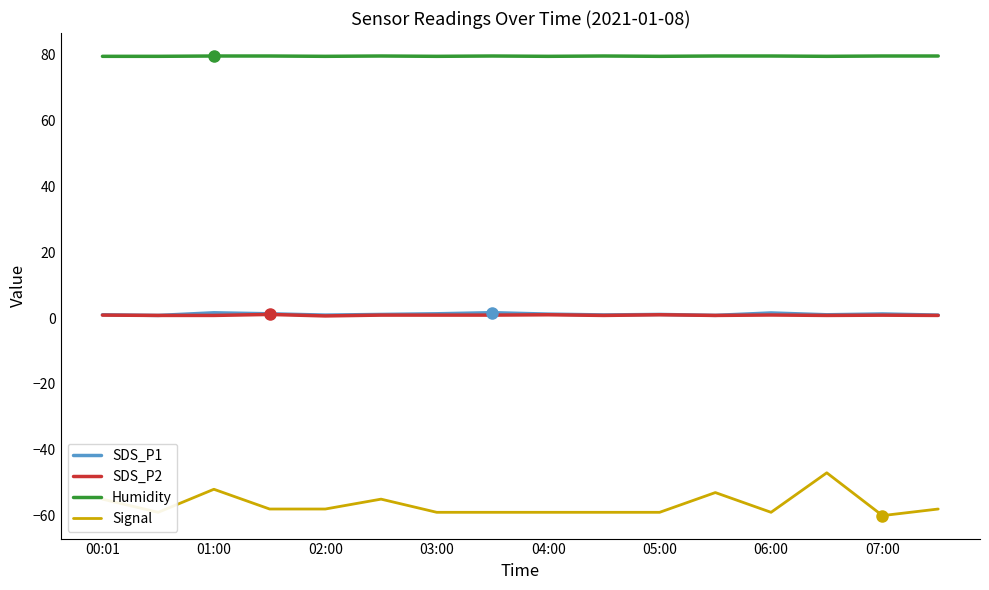

What are all the series names shown in the legend?

SDS_P1, SDS_P2, Humidity, Signal